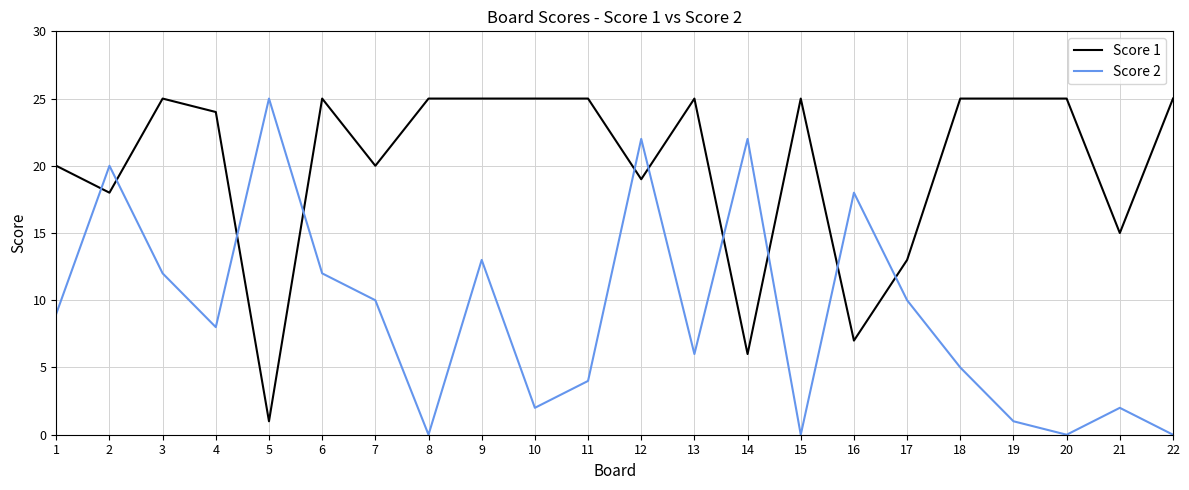

What is the total value across all series at 17?

23